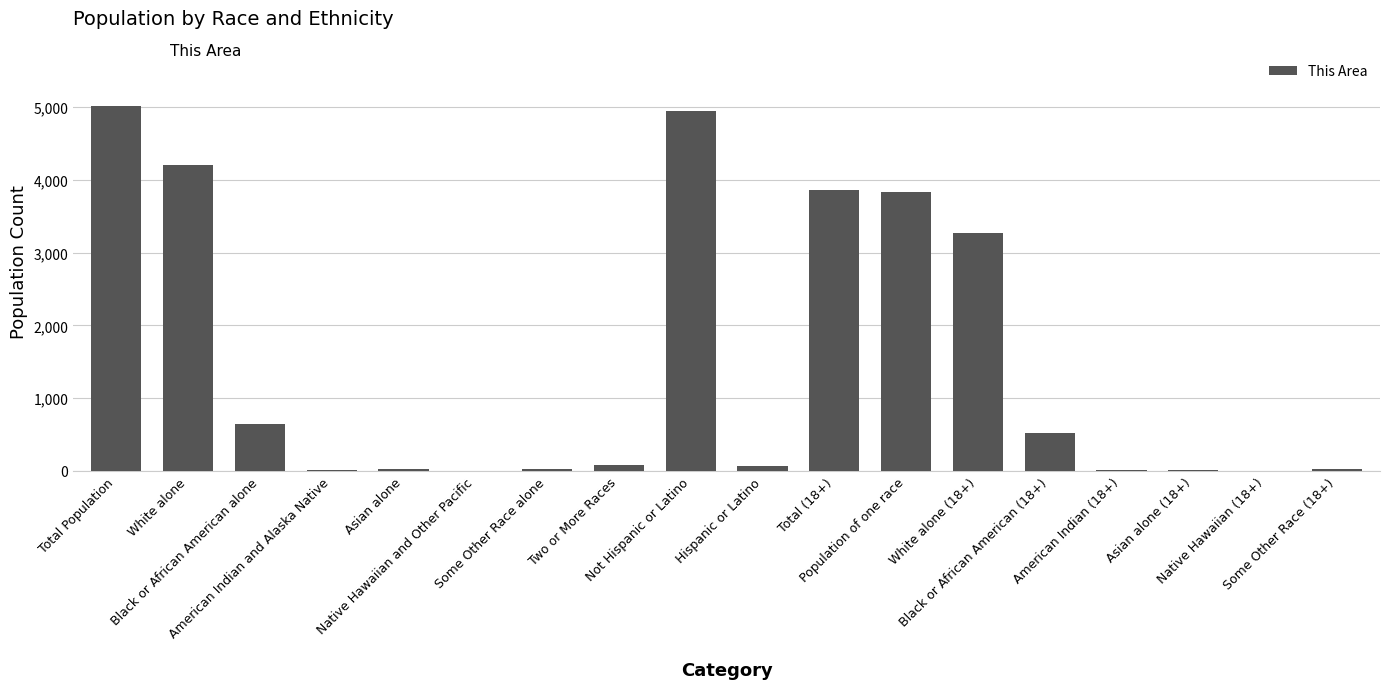

What is the greatest value displayed?

5009